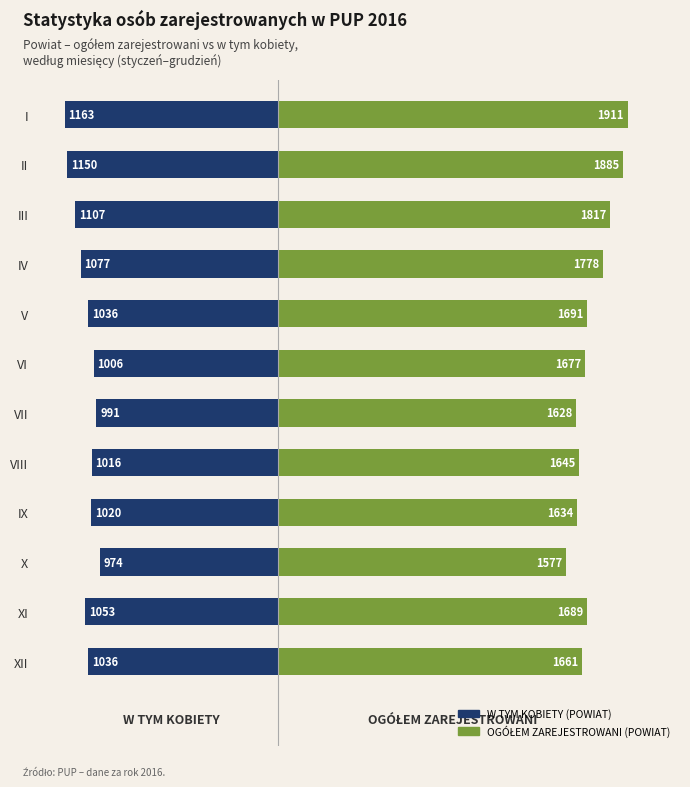

How many bars are there in each group?

2